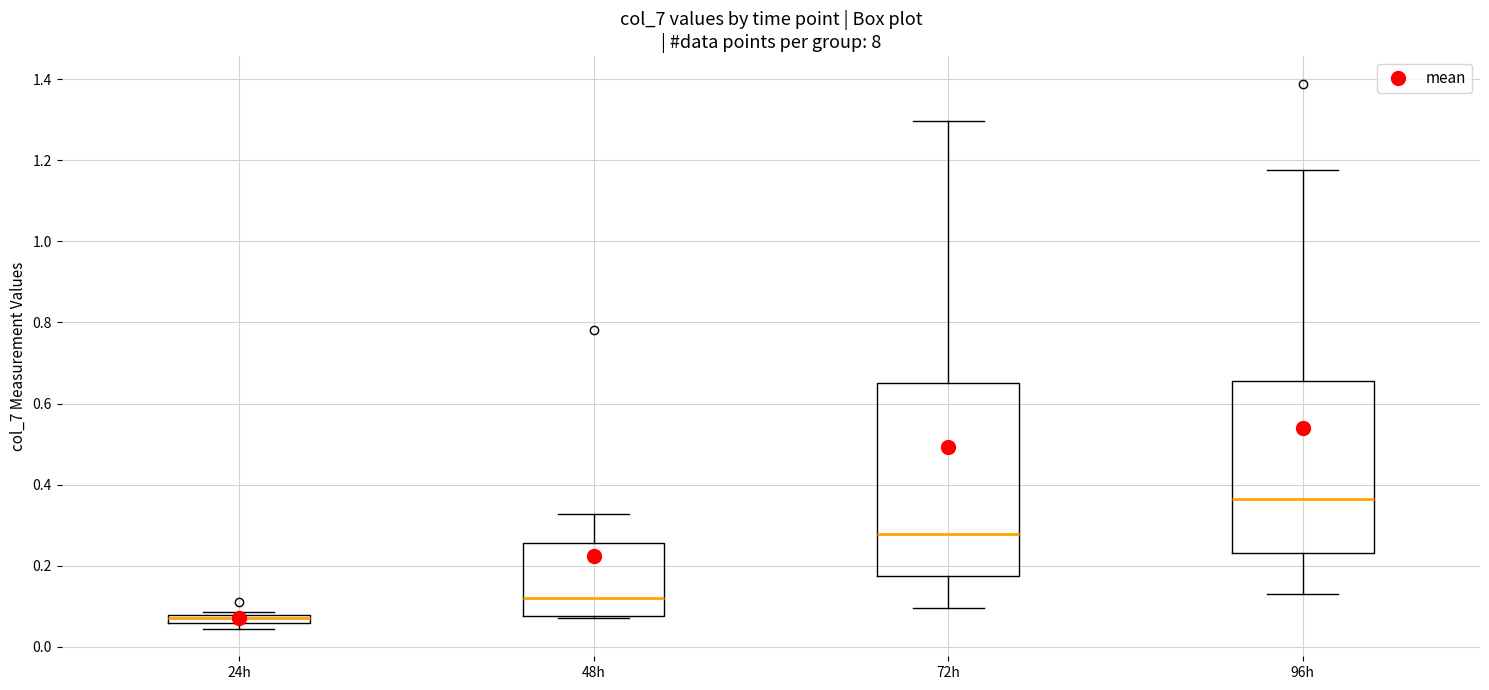

Where is the lower edge of the box for 72h on the y-axis? The values are not printed on the chart, so give them approximately, as read against the axis.

0.18